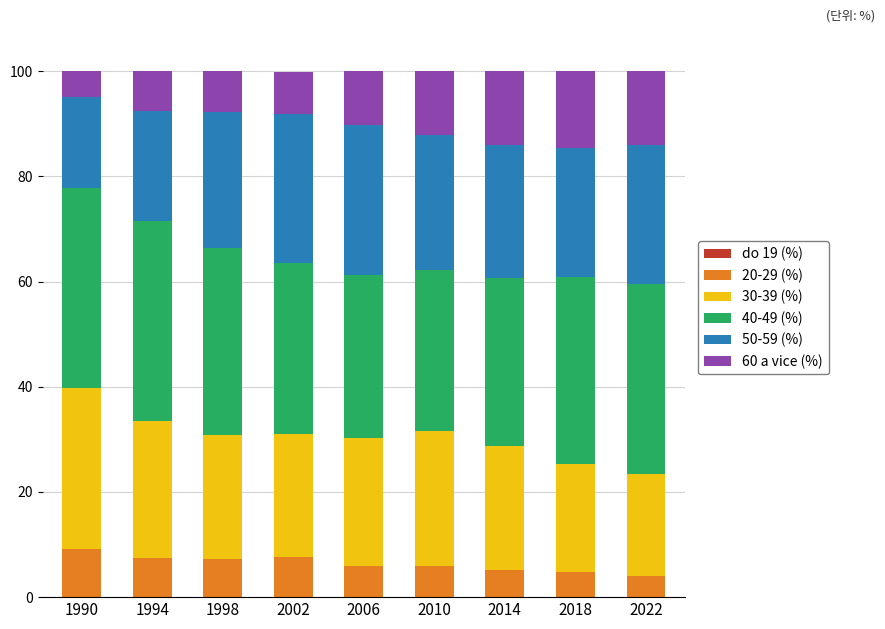

What is the total value across all series at 2022?

100.1